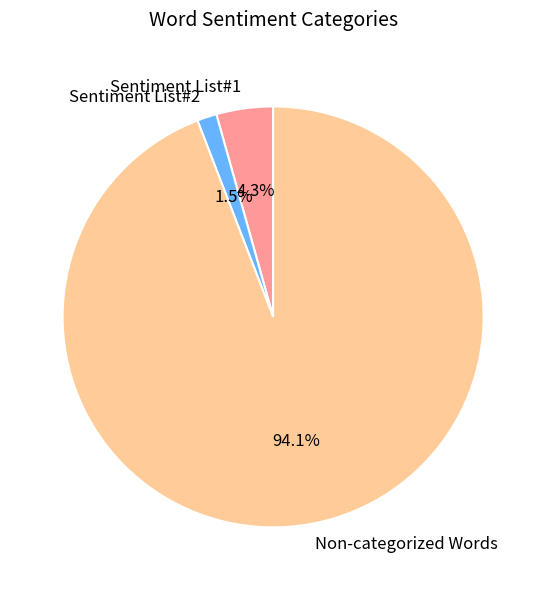

True or false: Sentiment List#1 accounts for 4% of the total.

True